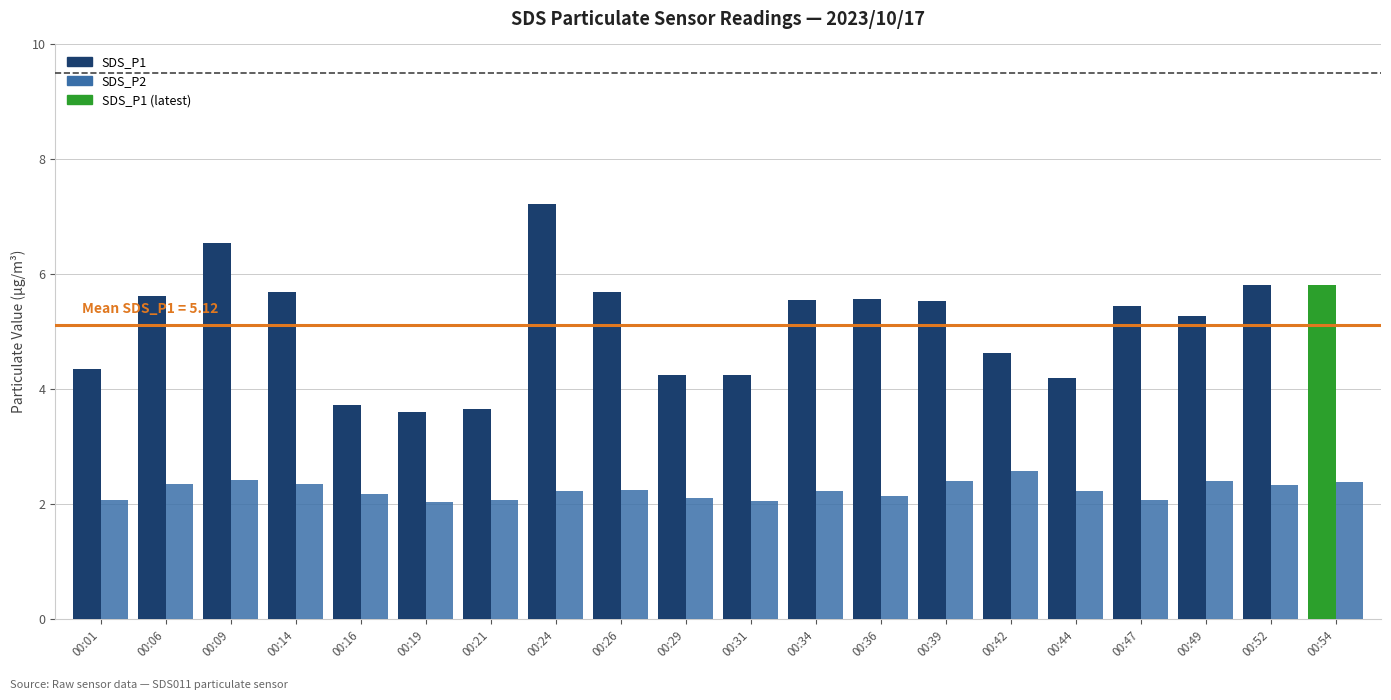

What is the difference between the maximum and minimum values in the SDS_P1 series?

3.6